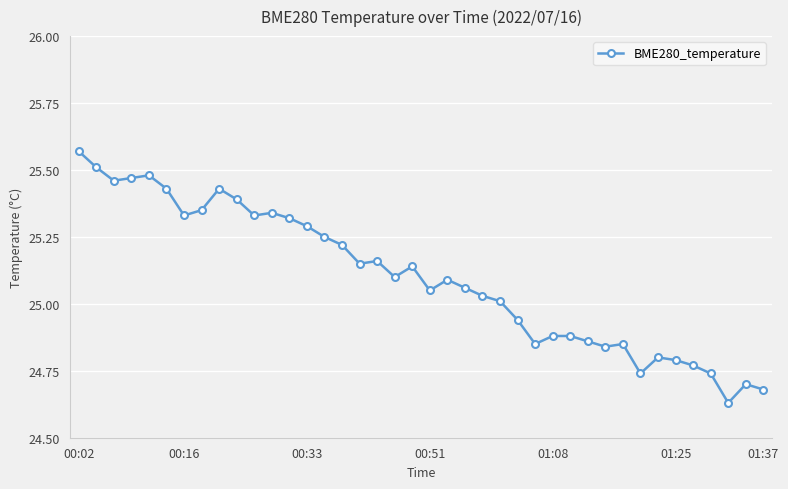

Is this an area chart (filled region under the line)?

No